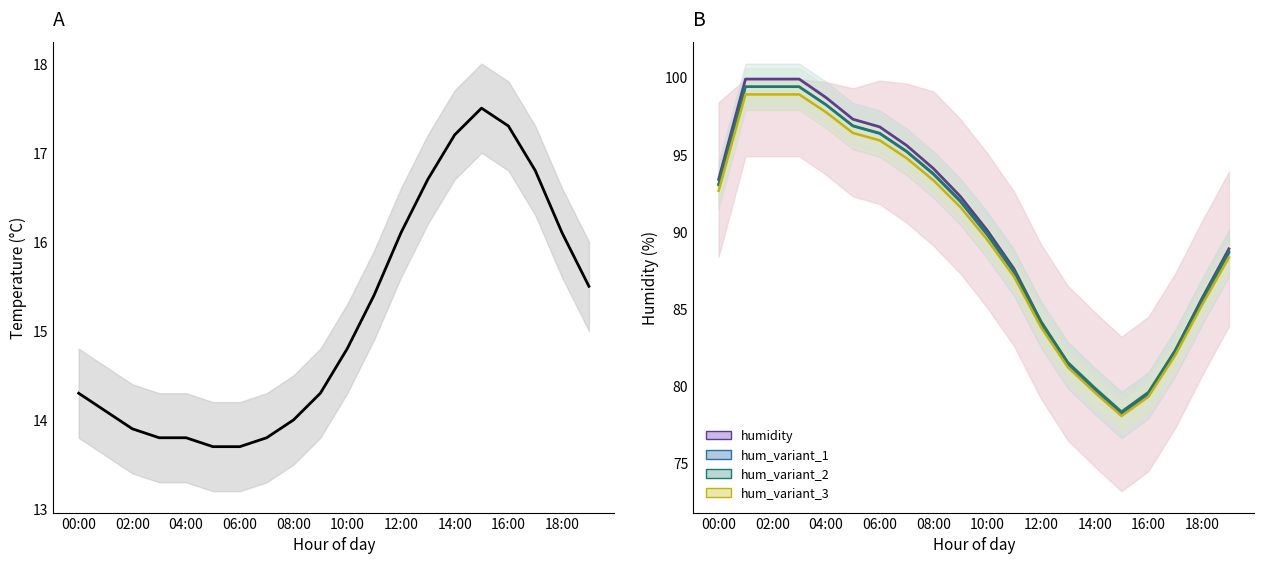

What value does the hum_variant_2 series have at 18:00?

85.6